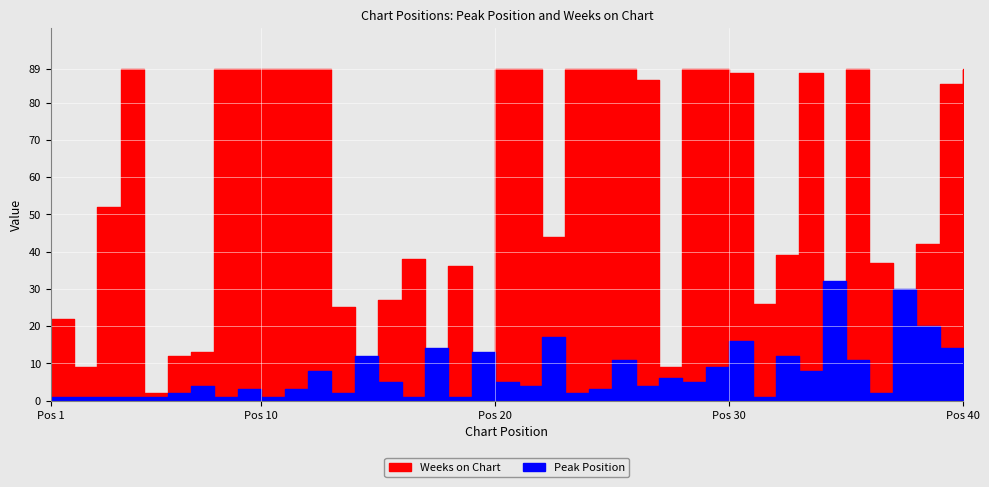

At which category does the chart reach its minimum across all series?

1